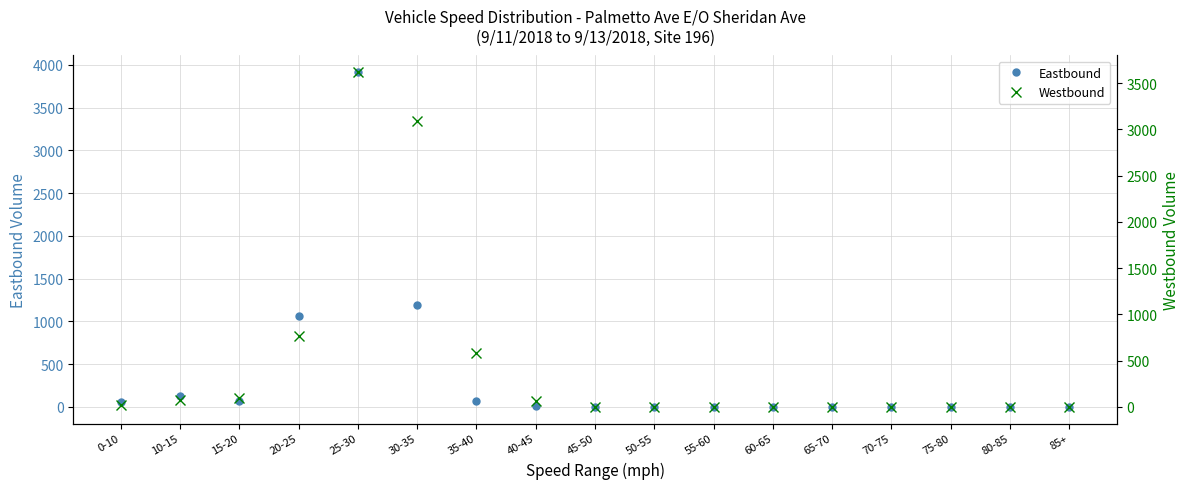

Reading left to right, what are all the values shown in this chart?

Eastbound: 0-10=55	10-15=121	15-20=71	20-25=1067	25-30=3915	30-35=1186	35-40=63	40-45=4	45-50=1	50-55=0	55-60=0	60-65=0	65-70=2	70-75=0	75-80=0	80-85=0	85+=0
Westbound: 0-10=21	10-15=75	15-20=93	20-25=770	25-30=3617	30-35=3090	35-40=581	40-45=65	45-50=3	50-55=0	55-60=0	60-65=0	65-70=0	70-75=0	75-80=0	80-85=0	85+=0